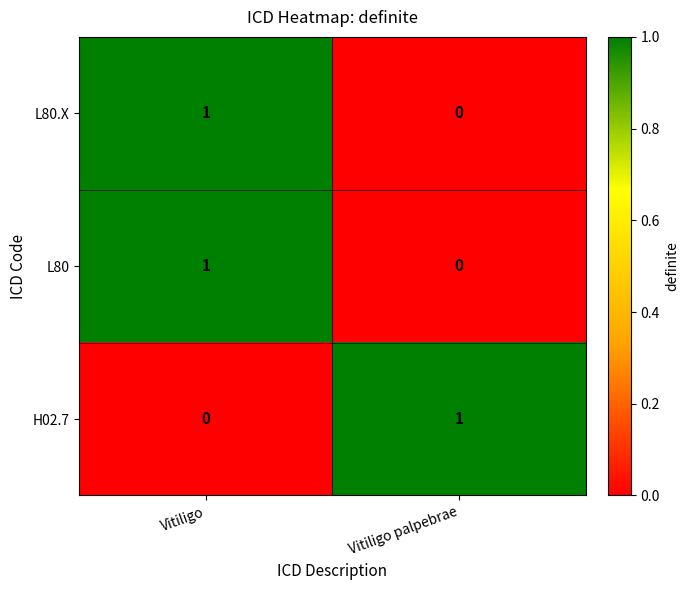

At which category is the sum across all series the highest?

Vitiligo